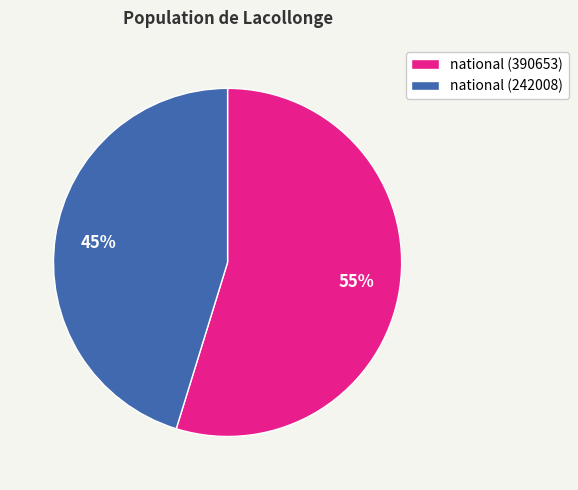

Does any single category account for the majority?

Yes